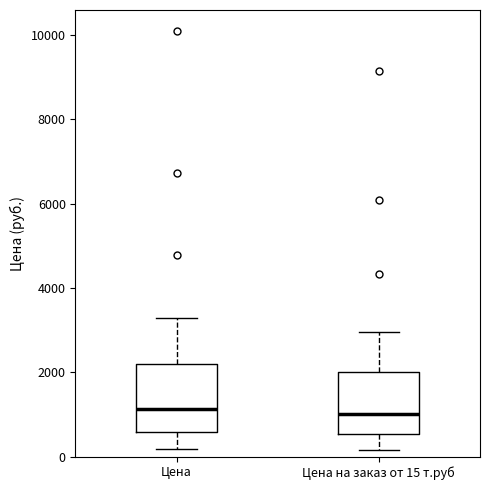

Reading left to right, transcribe this box plot: for each box, give where its median line is, the range the box spans, and where its two whiskers end, as read against the y-axis. The values are not printed on the chart, so give them approximately, as read against the axis.

Цена: median 1200, box 600 to 2200, whiskers 200 to 3200
Цена на заказ от 15 т.руб: median 1000, box 600 to 2000, whiskers 200 to 3000